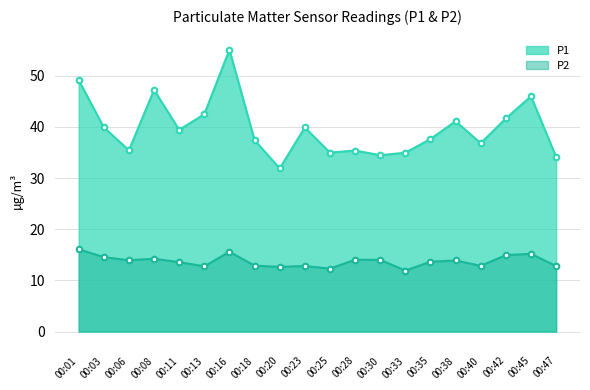

At how many categories does at least one series exceed 41?

7